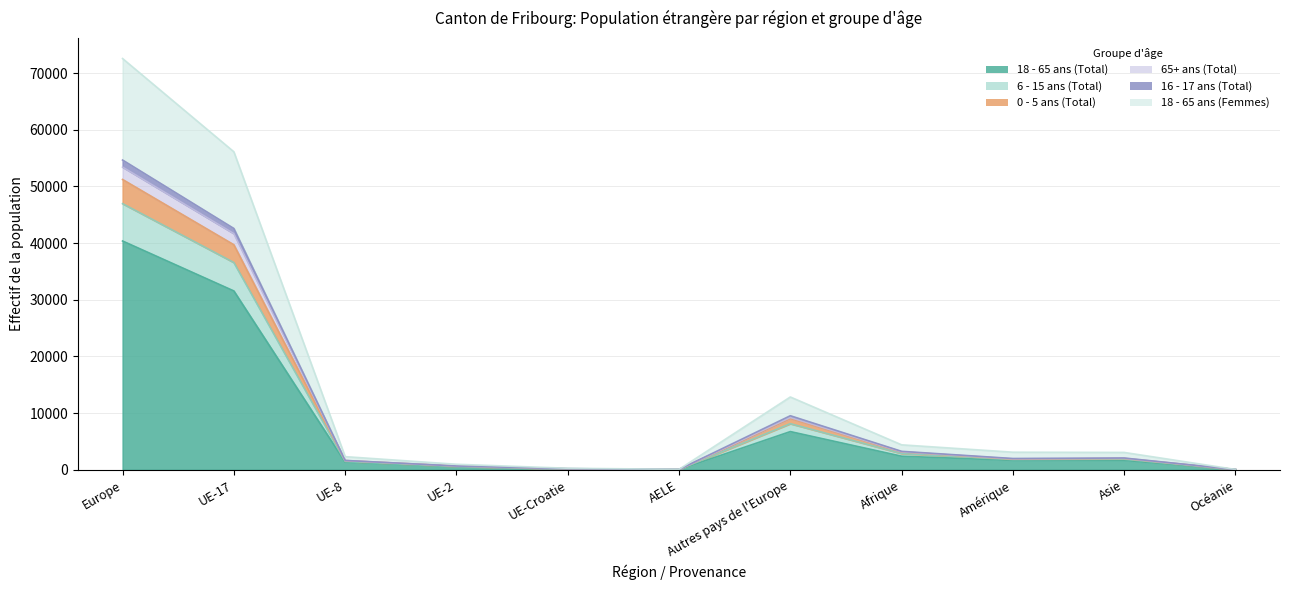

At which category does 6 - 15 ans (Total) reach its first local valley?

AELE